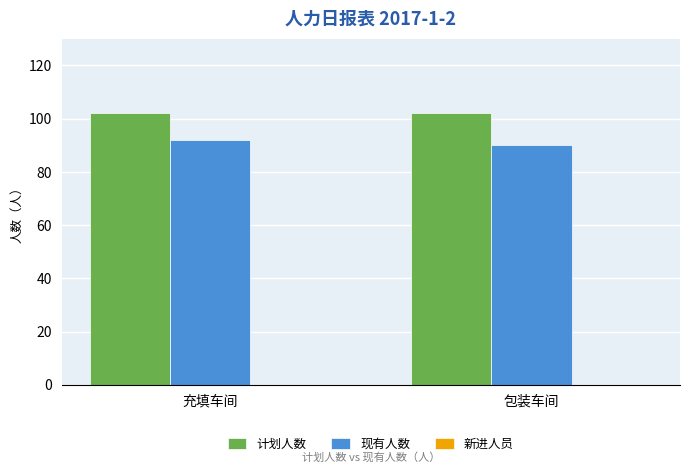

How many data points does each series have?

2